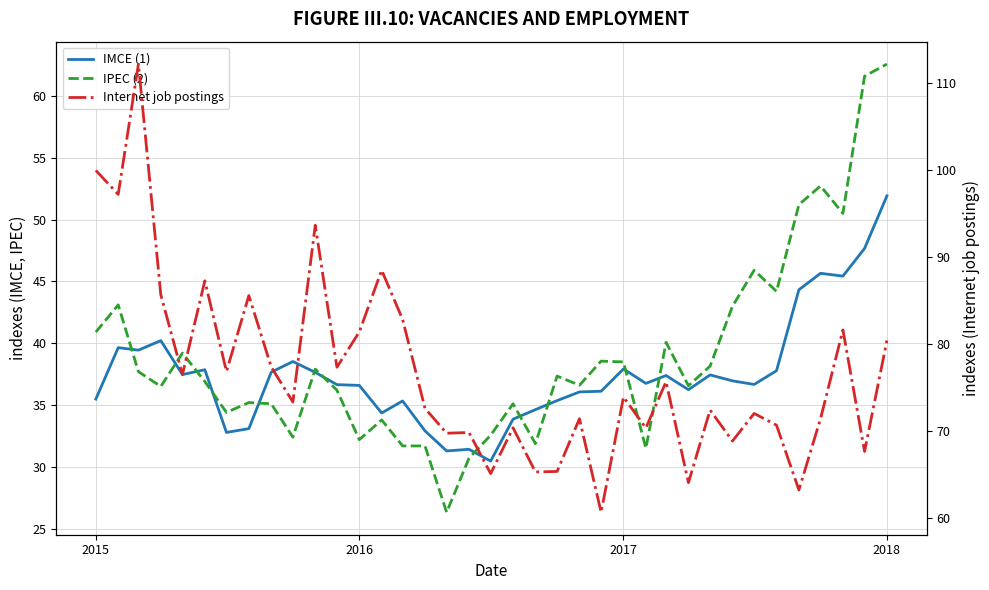

Is it true that IPEC (2) equals 8.1 at 16?

False